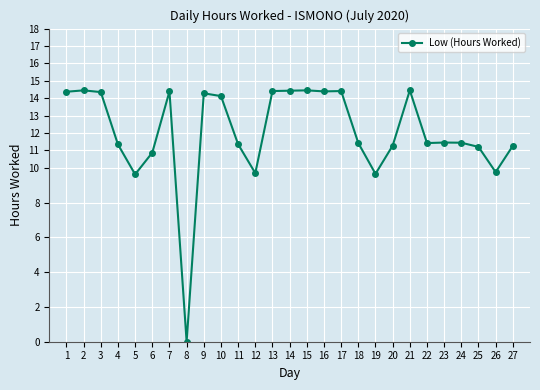

What is the change in value from 3 to 14?

+0.1